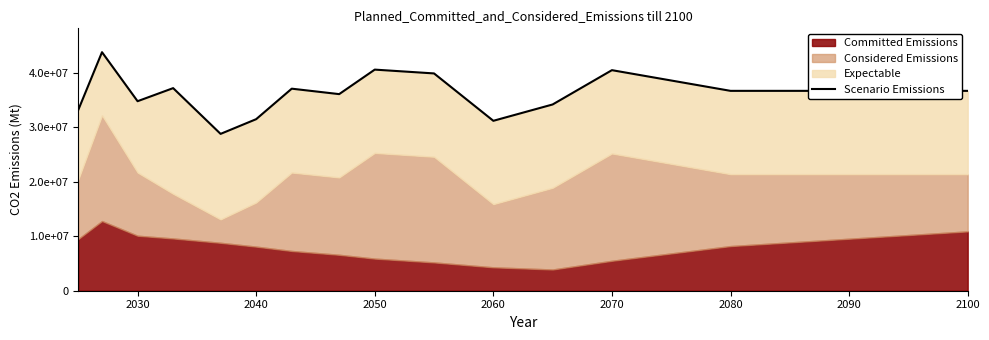

Is it true that the value at 2040 is 49853395?

False